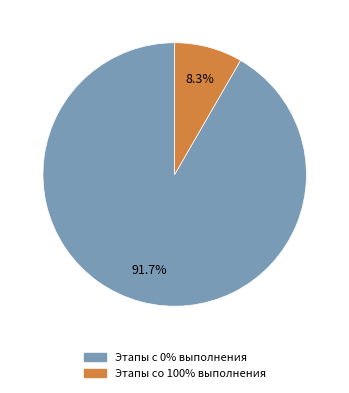

To the nearest percent, what is the average slice percentage?

50%